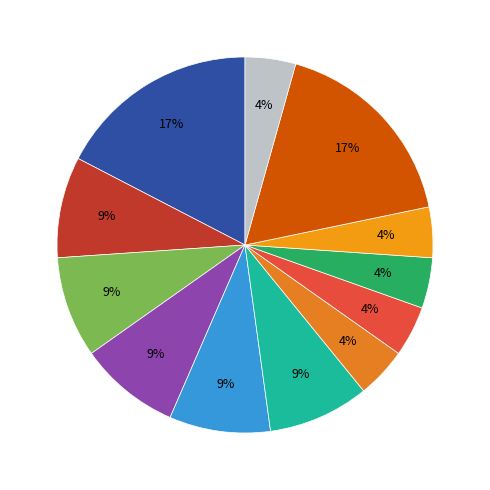

Count the number of slices in the pie.

12